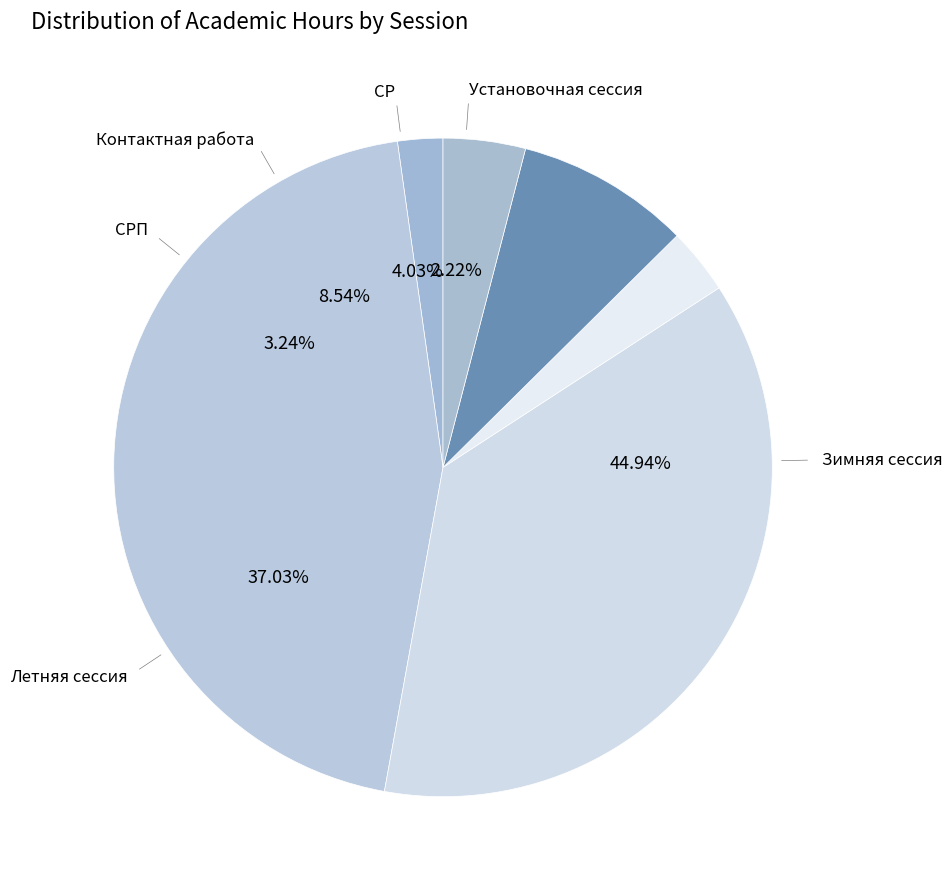

How many segments does this pie chart have?

6